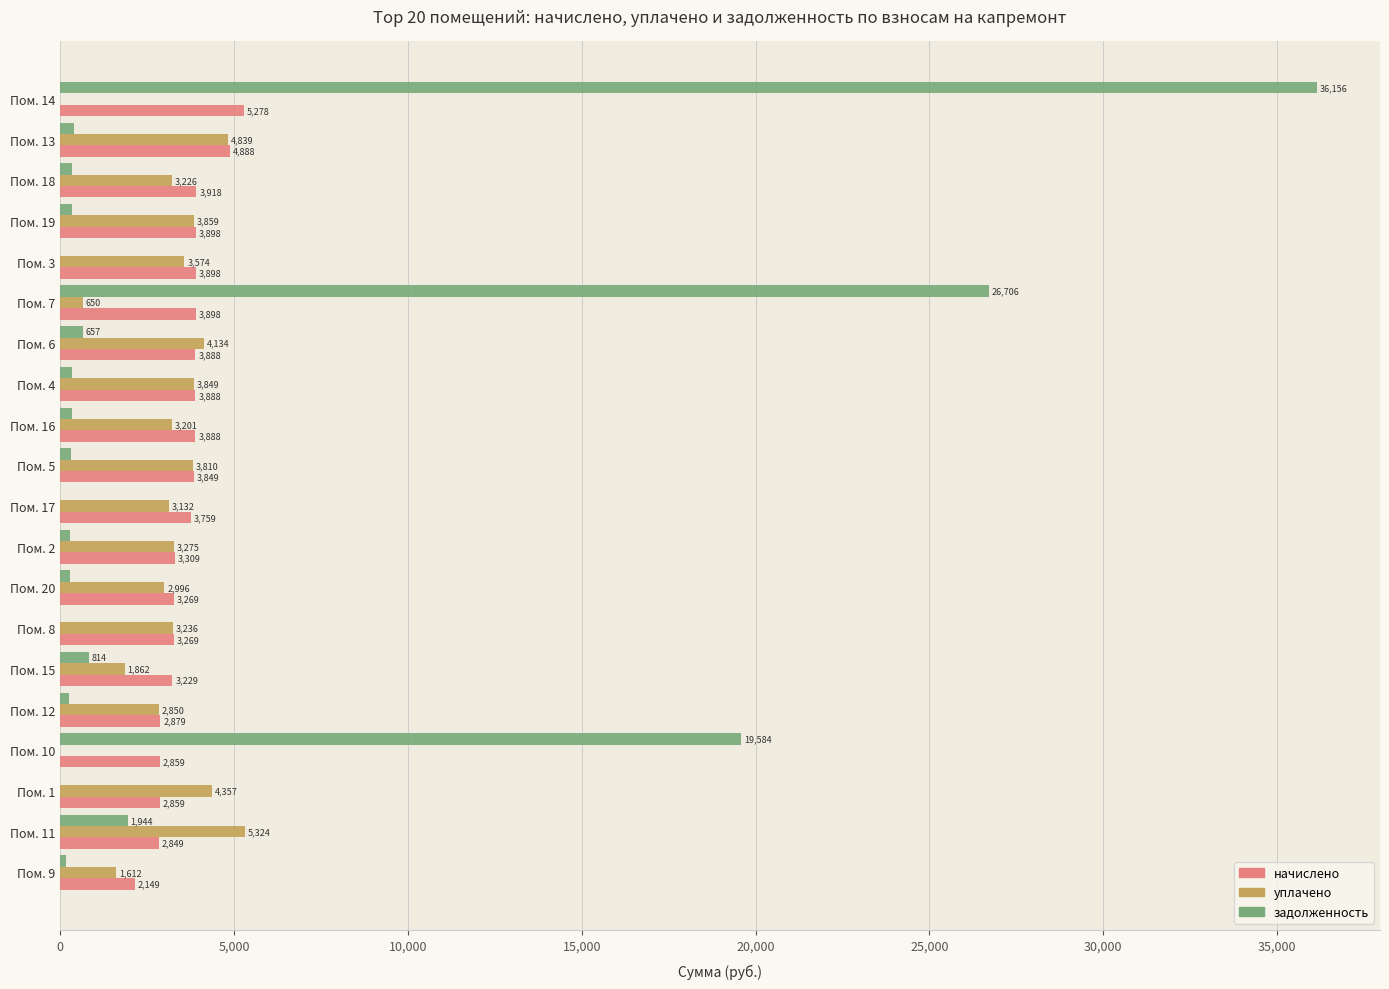

The уплачено series shows 4522.6 at Пом. 17. True or false?

False